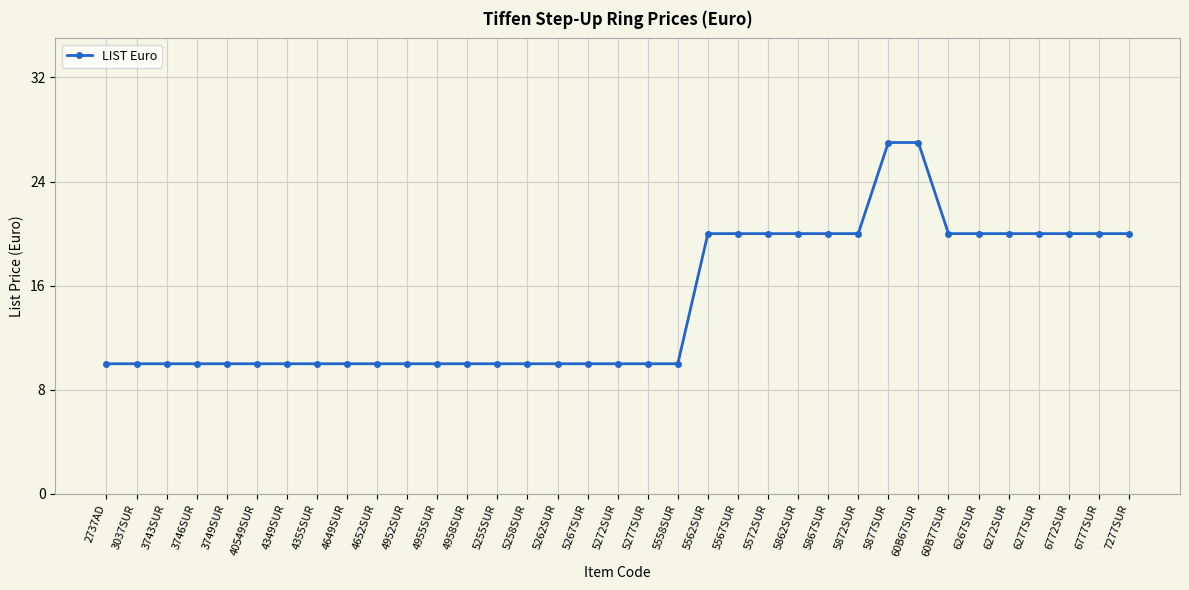

What is the change in value from 4652SUR to 5867SUR?

+10